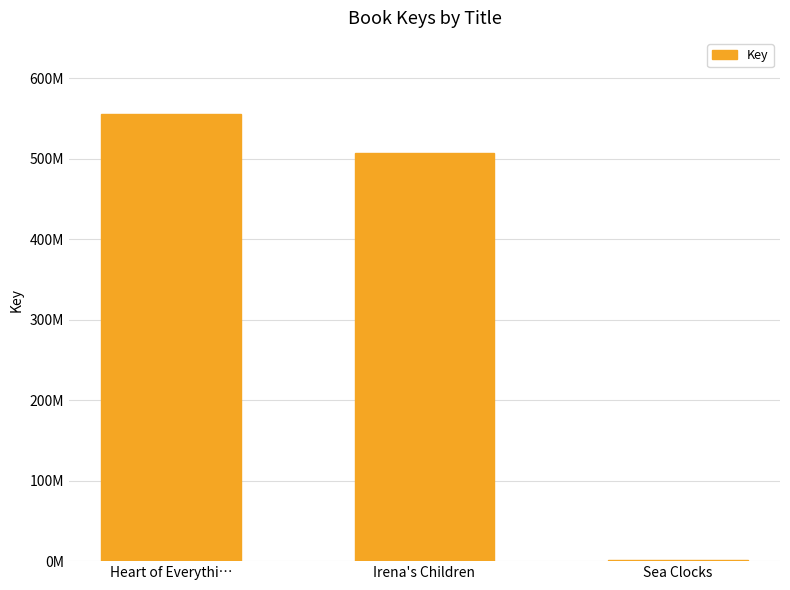

What is the change in value from Heart of Everythi… to Sea Clocks?

-553061885